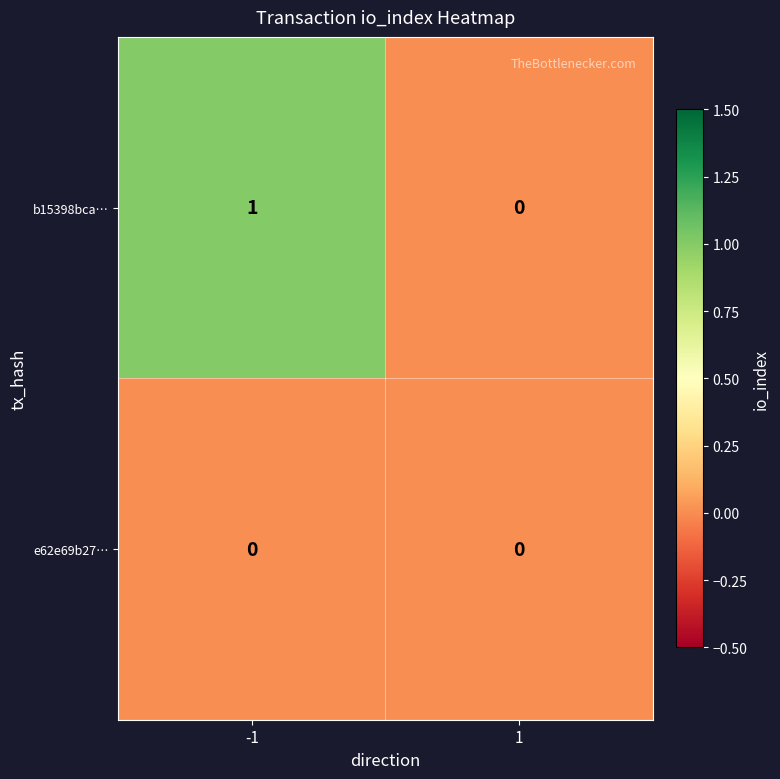

How many data points does each series have?

2